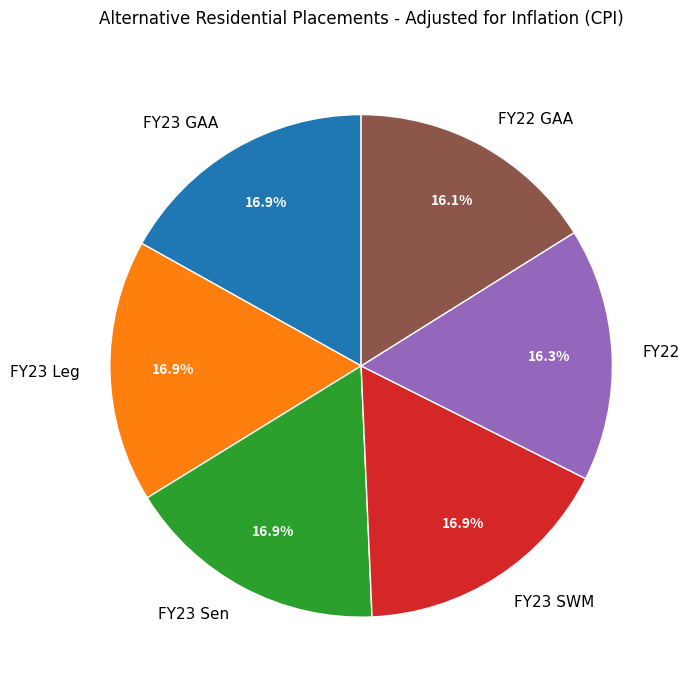

What portion of the pie excludes FY23 Sen?

83.1%